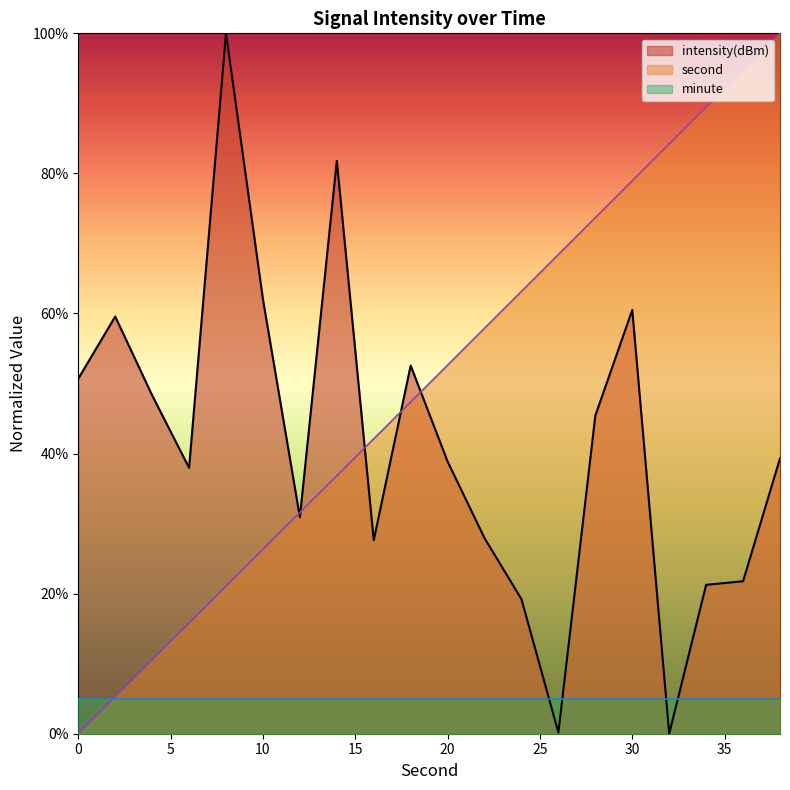

How many values in the intensity series exceed 39?

10